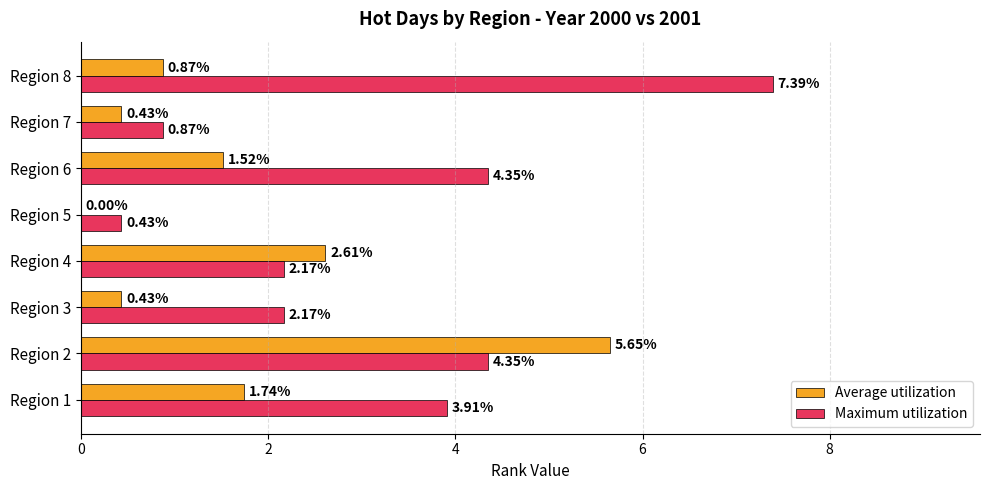

At which category is the sum across all series the highest?

Region 2